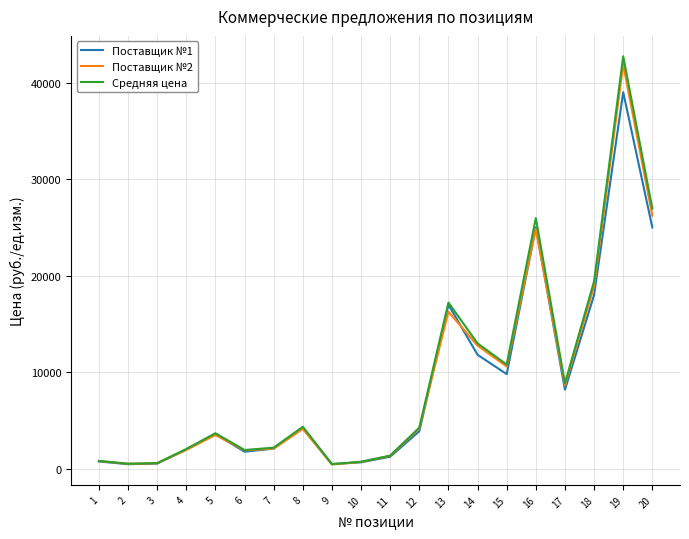

What is the difference between the highest and lowest values at 20?

1947.4